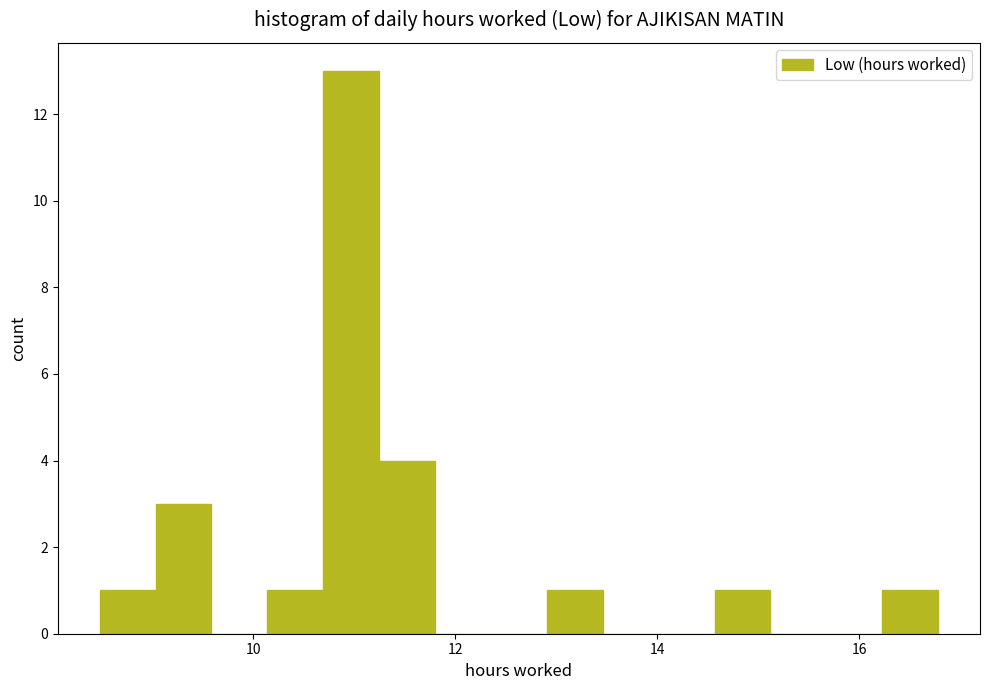

Around what value on the x-axis is the tallest bar? Give the approximate position of its centre, as read against the axis.

11.0